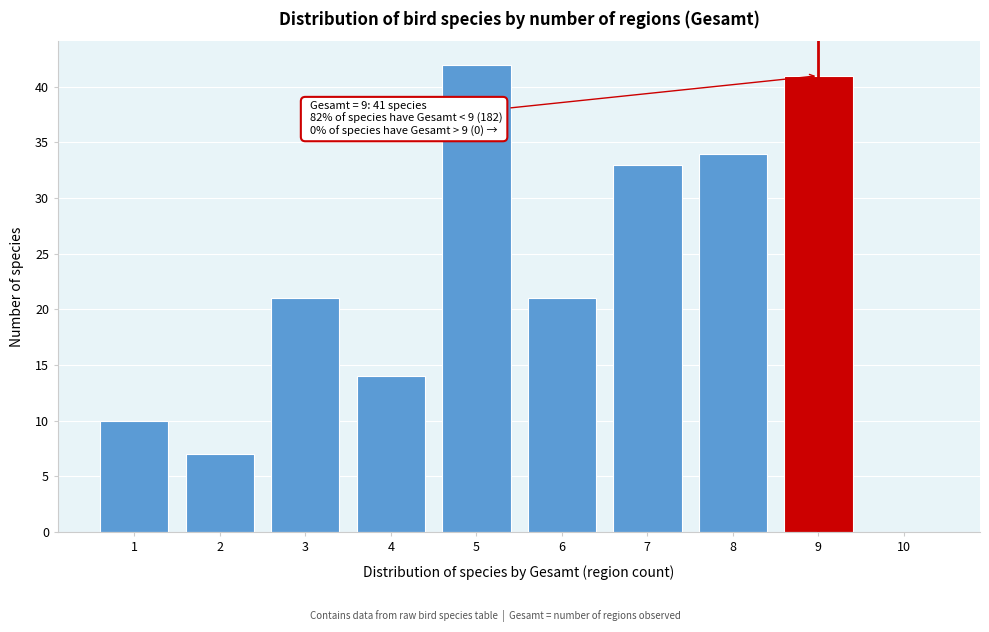

Reading left to right, transcribe all the data shown in this chart.

1=10	2=7	3=21	4=14	5=42	6=21	7=33	8=34	9=41	10=0